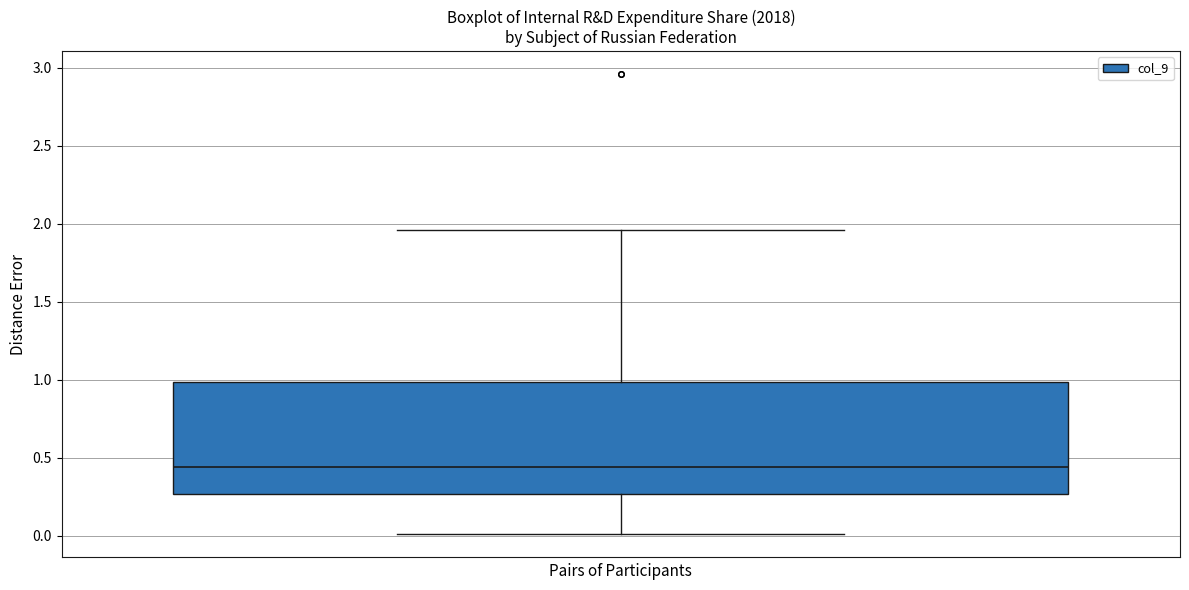

Transcribe this box plot: give where the median line is, the range the box spans, and where the two whiskers end, as read against the y-axis. The values are not printed on the chart, so give them approximately, as read against the axis.

median 0.45, box 0.25 to 1.00, whiskers 0.00 to 1.95